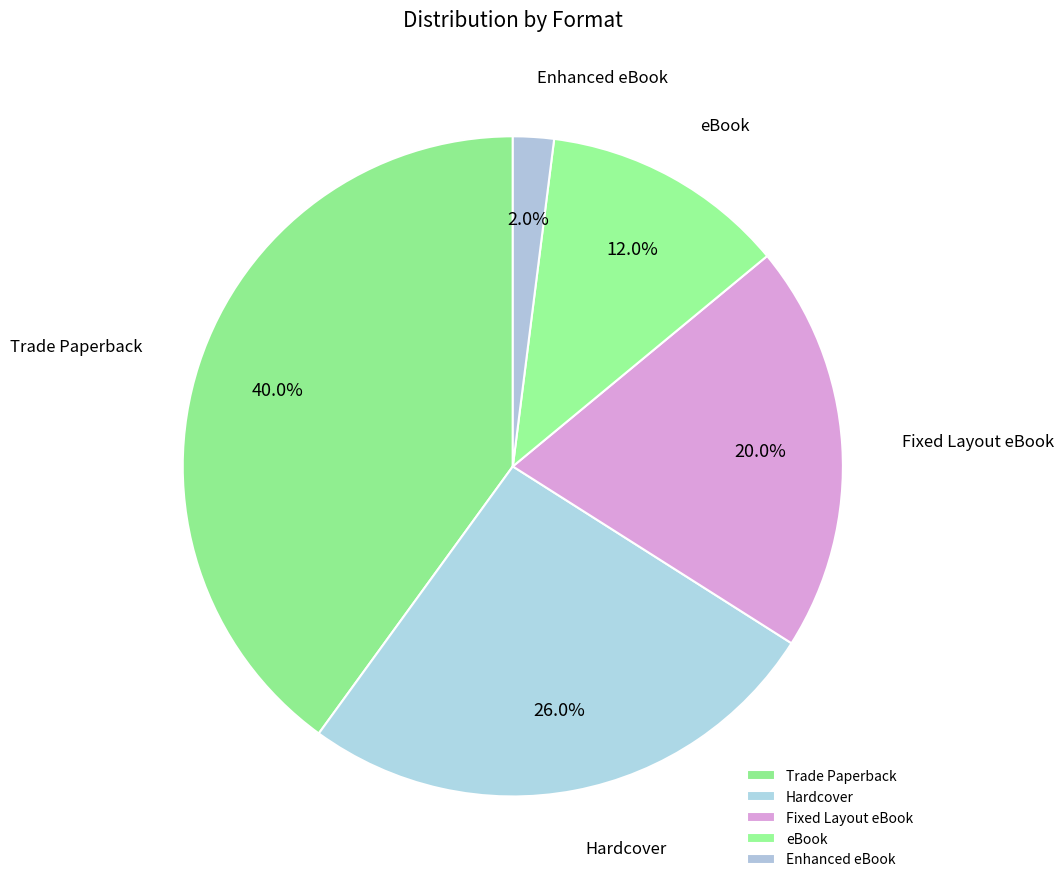

To the nearest percent, what portion does Enhanced eBook represent?

2%